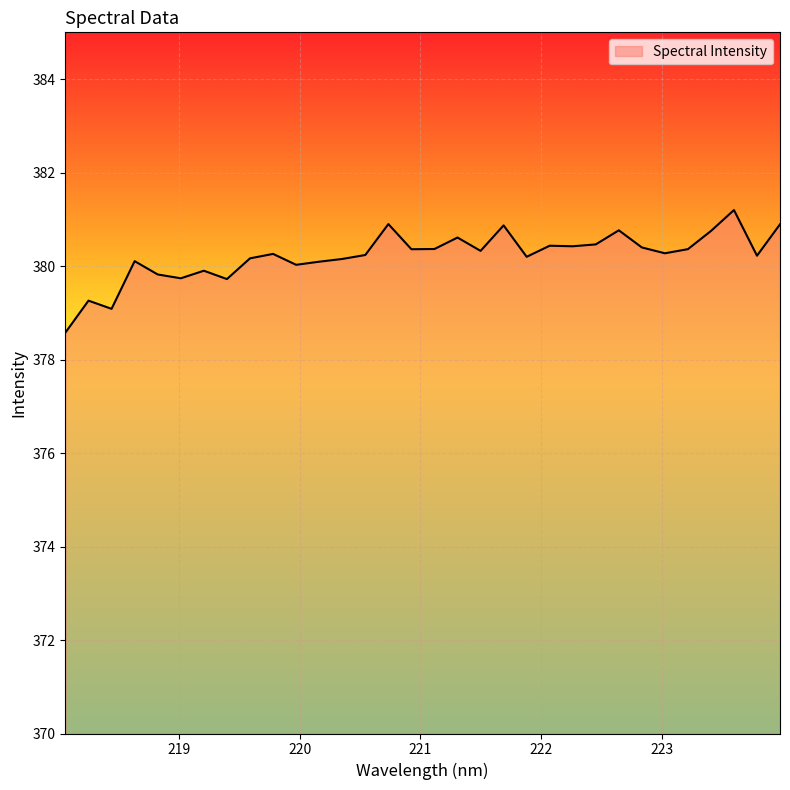

What is the maximum value shown in the chart?

381.2